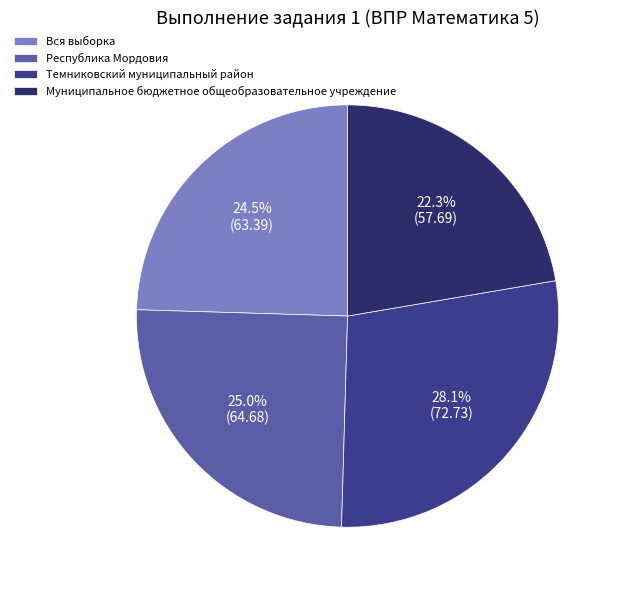

Between Республика Мордовия and Темниковский муниципальный район, which is larger?

Темниковский муниципальный район